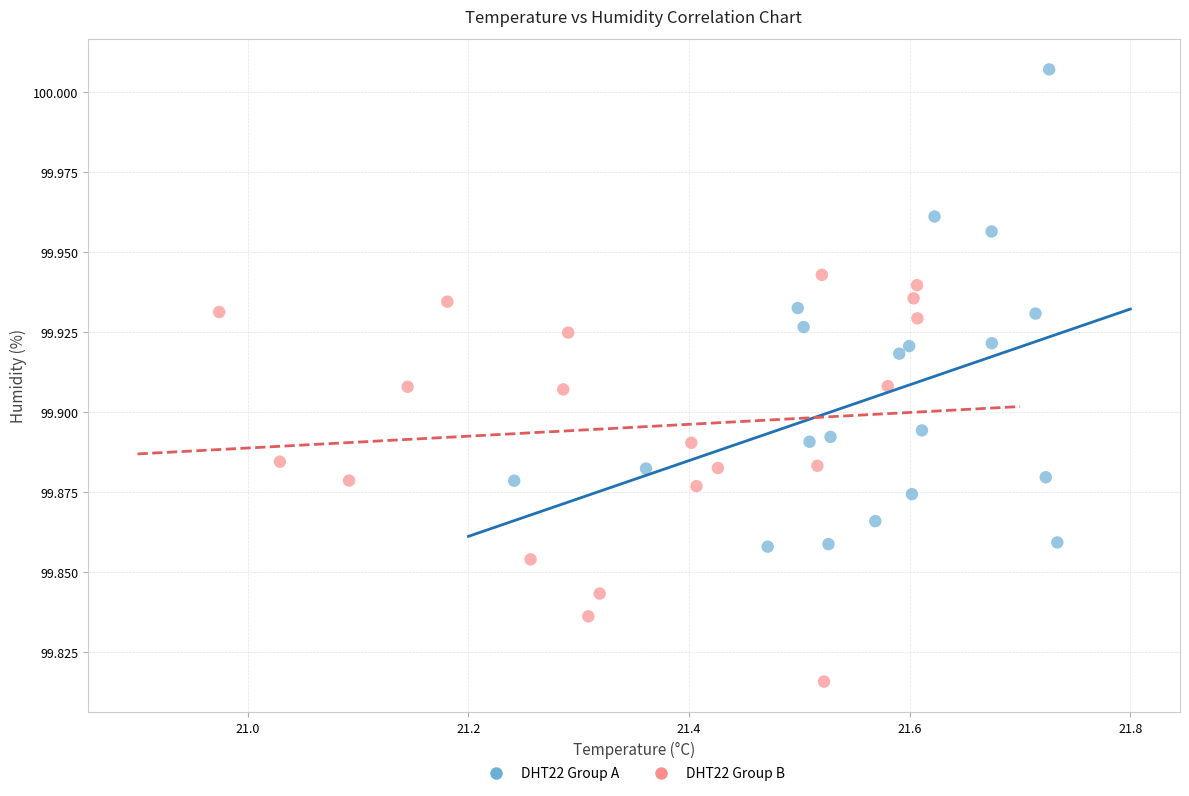

Which series has the widest spread of Y values?

DHT22 Group A